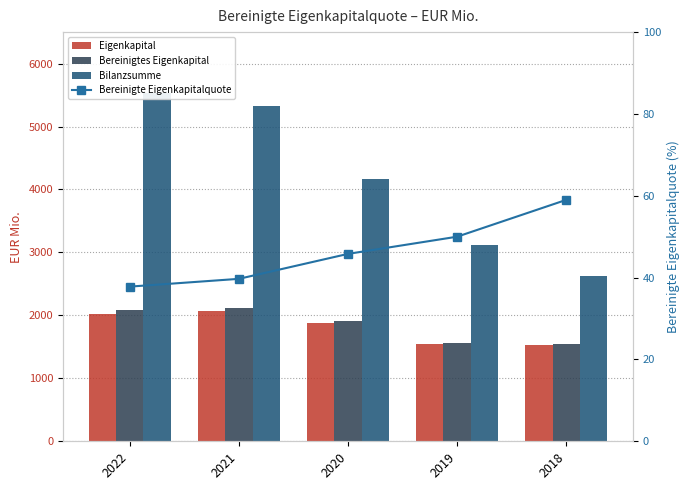

What is the average value of the Eigenkapital series?

1810.2